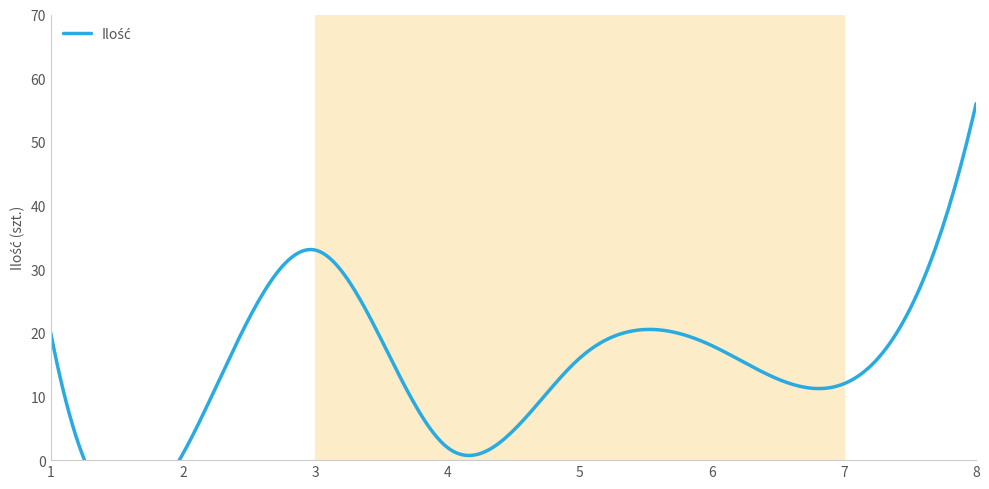

What is the smallest value displayed?

1